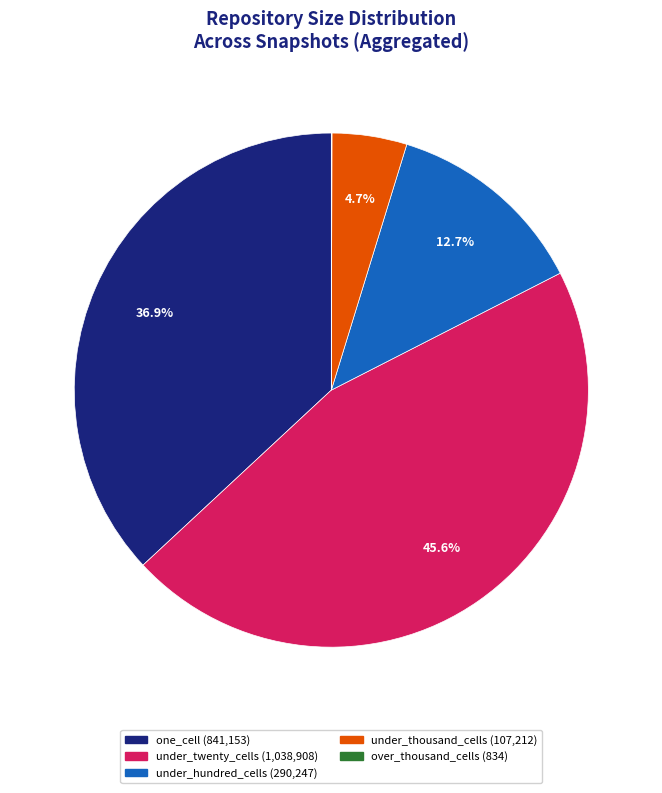

Which category has the biggest portion of the pie?

under_twenty_cells